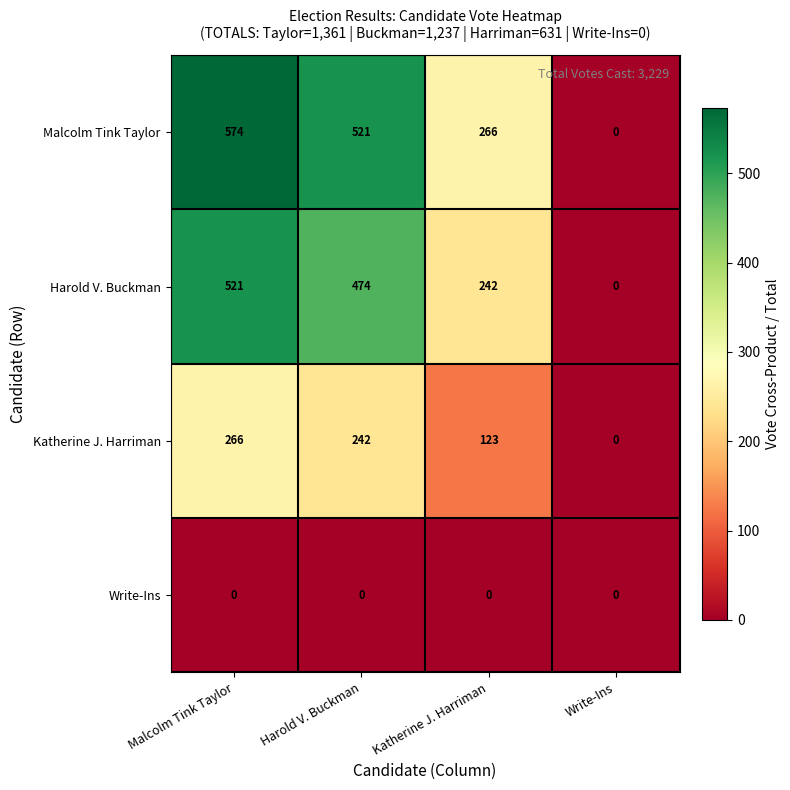

Reading right to left, extract all data points from this chart.

Malcolm Tink Taylor: 0	266	521	574
Harold V. Buckman: 0	242	474	521
Katherine J. Harriman: 0	123	242	266
Write-Ins: 0	0	0	0